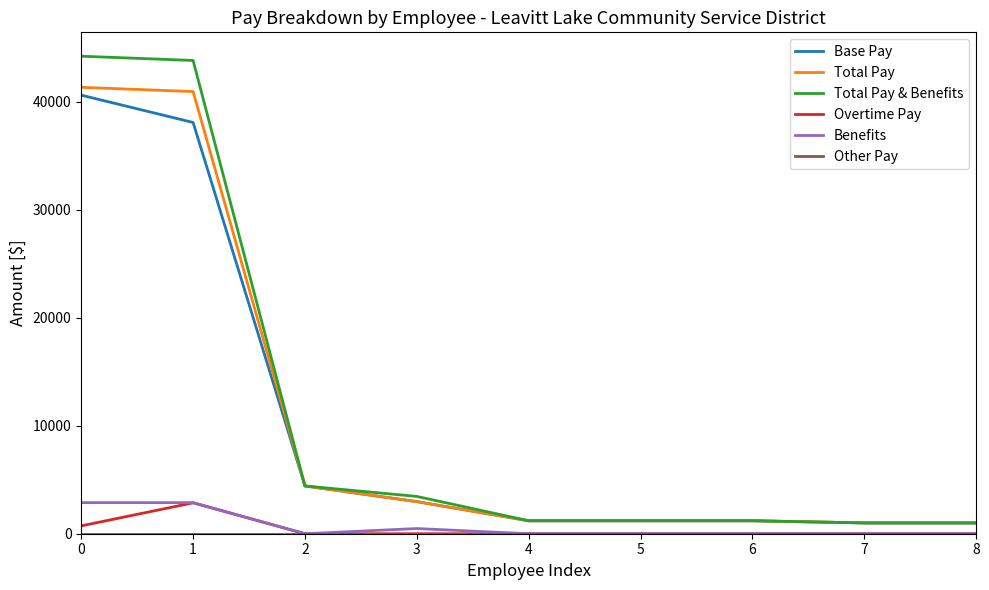

How many lines are shown in the chart?

6